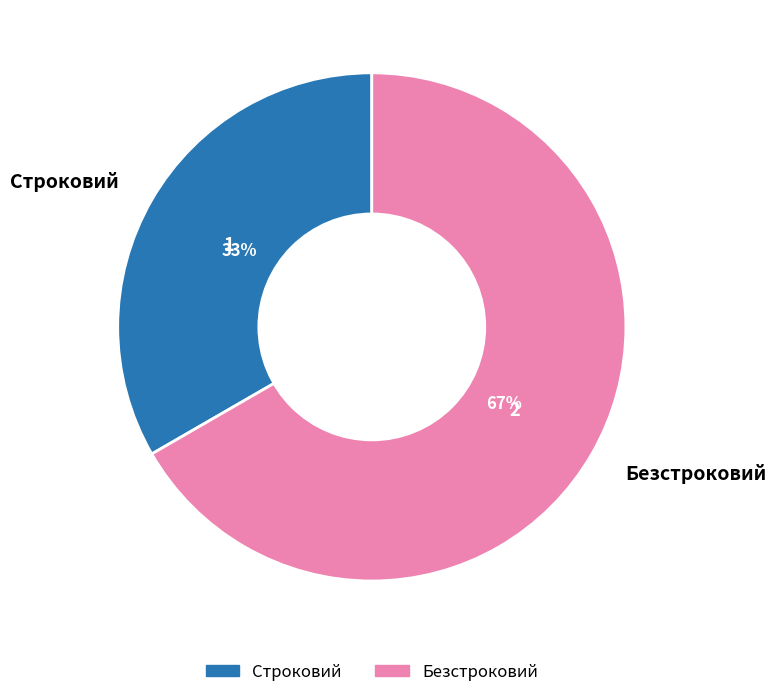

To the nearest percent, what is the combined percentage of Безстроковий and Строковий?

100%